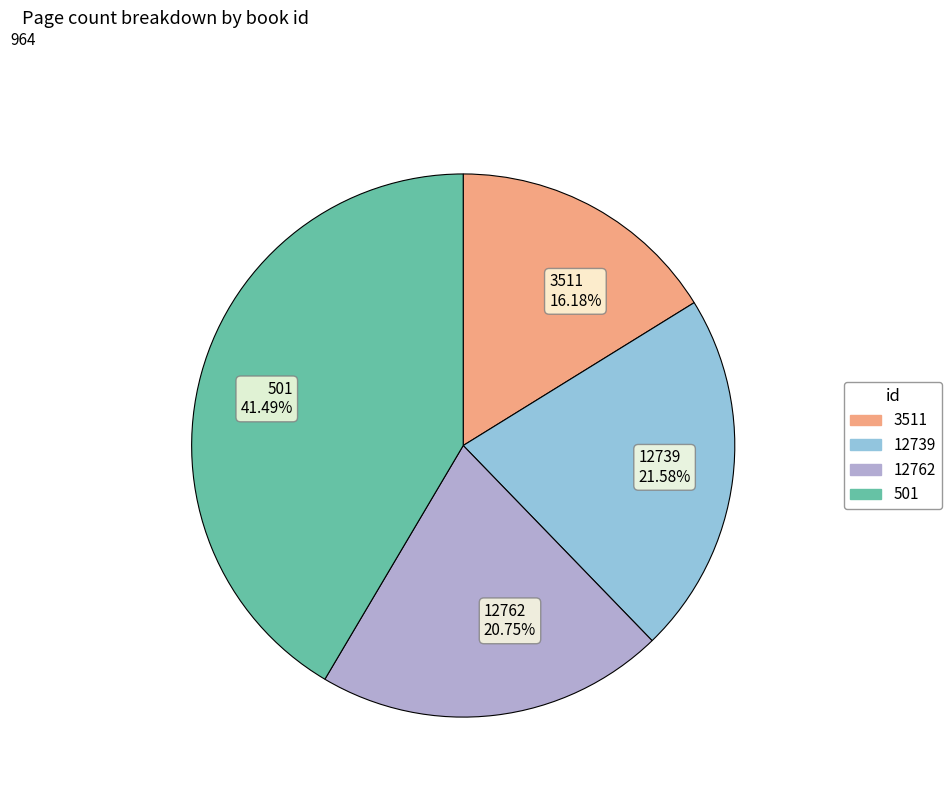

Which slice is the largest?

501